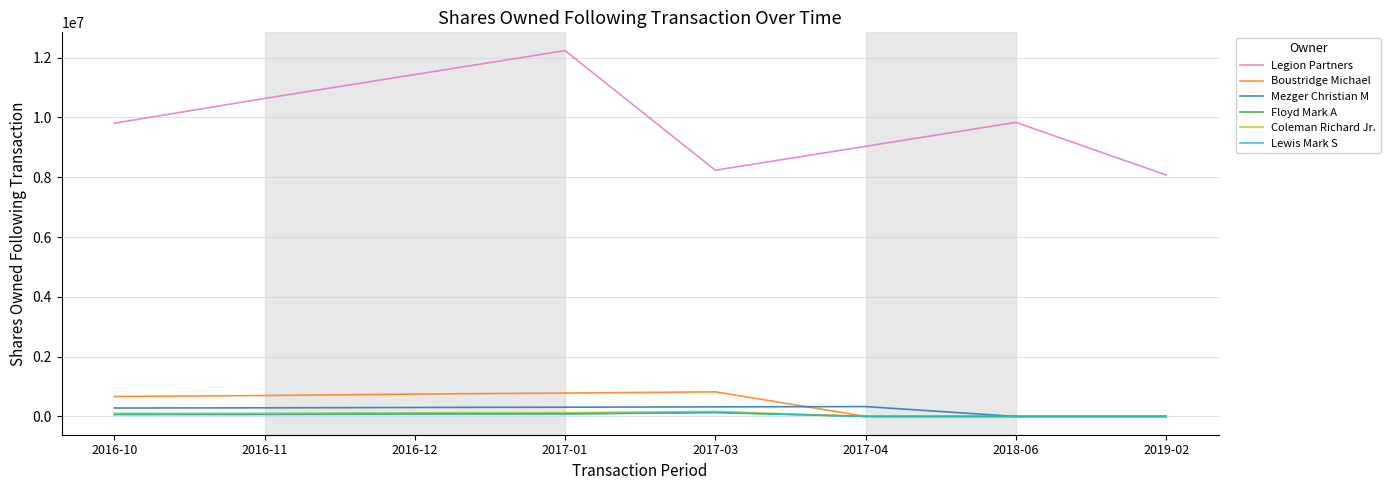

What is the sum of the Floyd Mark A values at 2016-10 and 2016-11?

144476